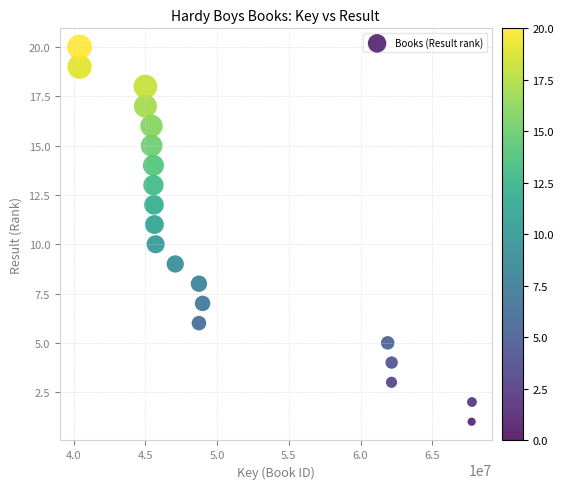

What is the range of Y values (max minus min)?

19